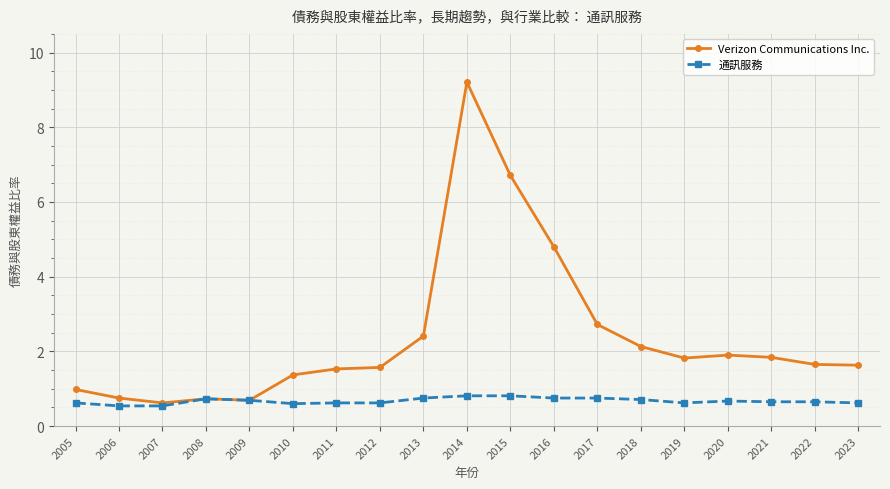

What is the difference between the maximum and minimum values in the Verizon Communications Inc. series?

8.6